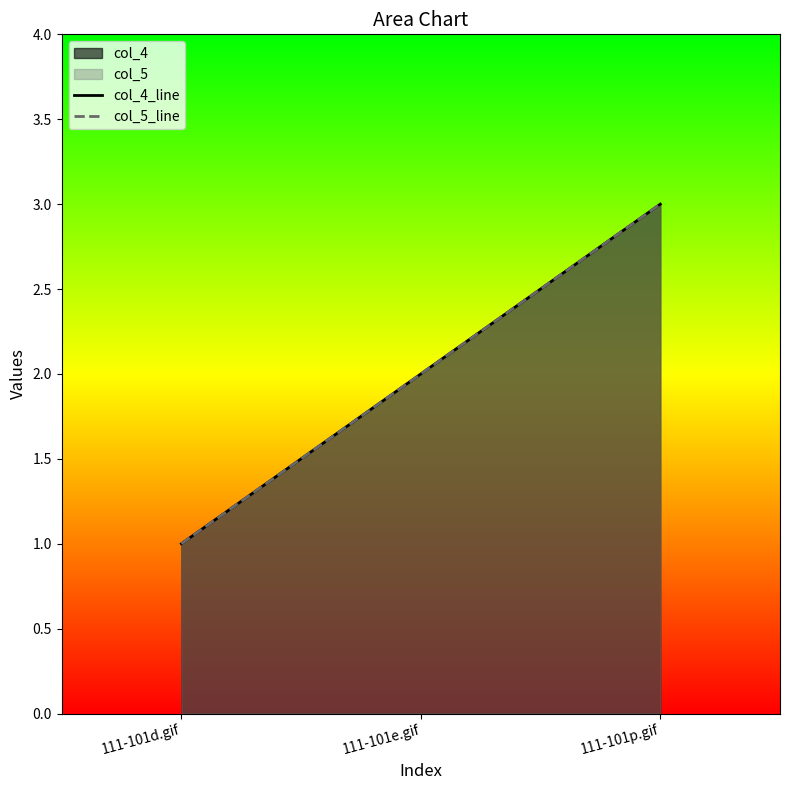

How many values in the col_4_line series are below 2?

1